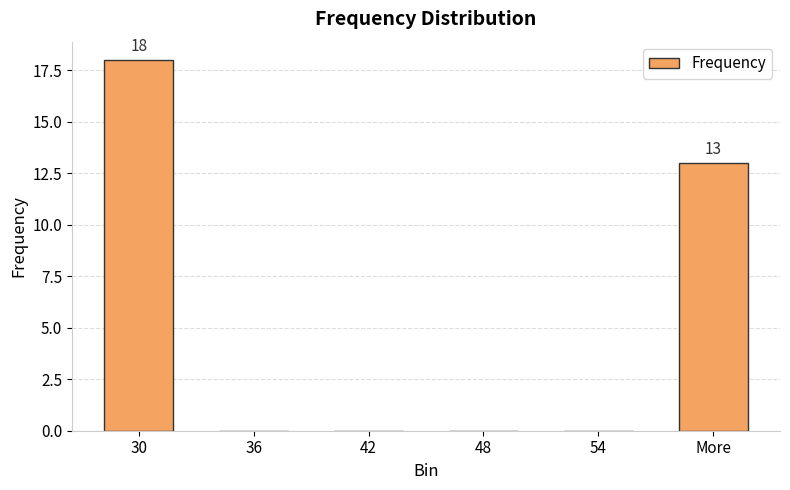

Is it true that the value at 30 is 28?

False